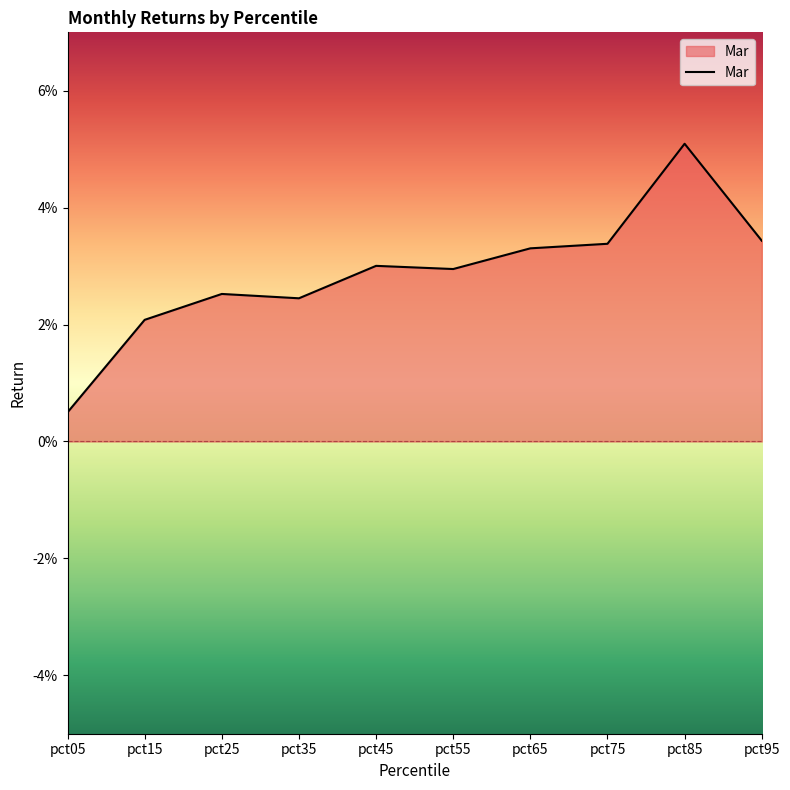

Rank the categories by value from lowest to highest.

pct05, pct15, pct35, pct25, pct55, pct45, pct65, pct75, pct95, pct85